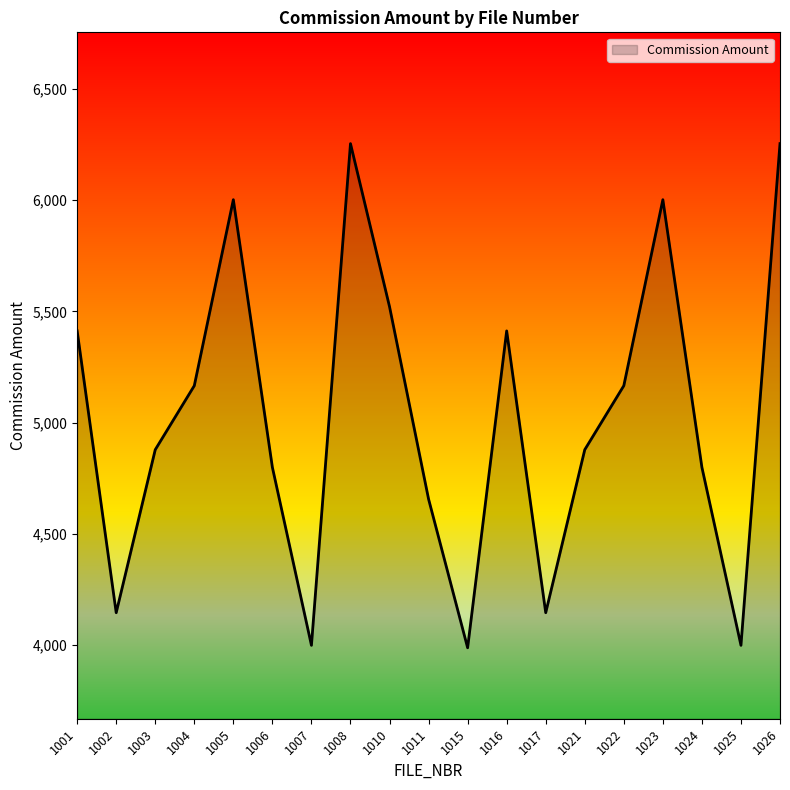

Count the number of data series in this chart.

1